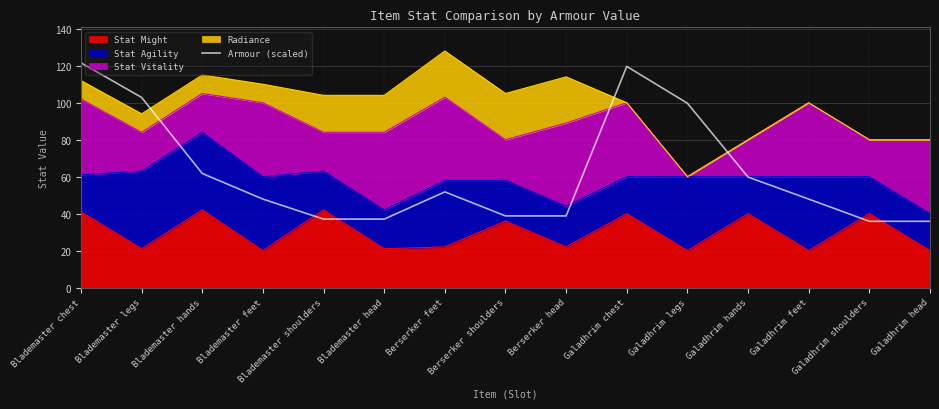

List the labels in order of value, largest first.

Blademaster chest, Galadhrim chest, Blademaster legs, Galadhrim legs, Blademaster hands, Galadhrim hands, Berserker feet, Blademaster feet, Galadhrim feet, Berserker shoulders, Berserker head, Blademaster shoulders, Blademaster head, Galadhrim shoulders, Galadhrim head